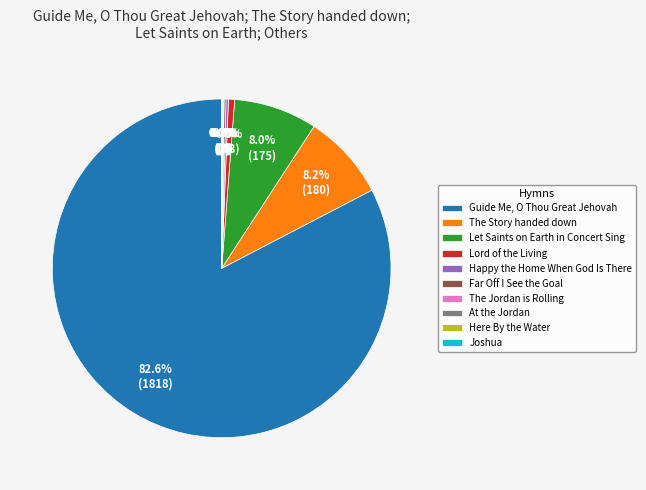

What is the largest slice in the pie chart?

Guide Me, O Thou Great Jehovah